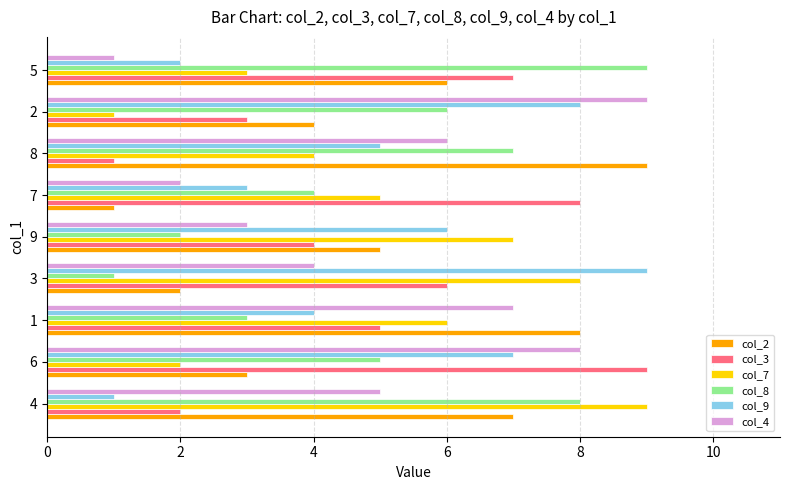

True or false: col_3 has a value of 5 at 7.

False